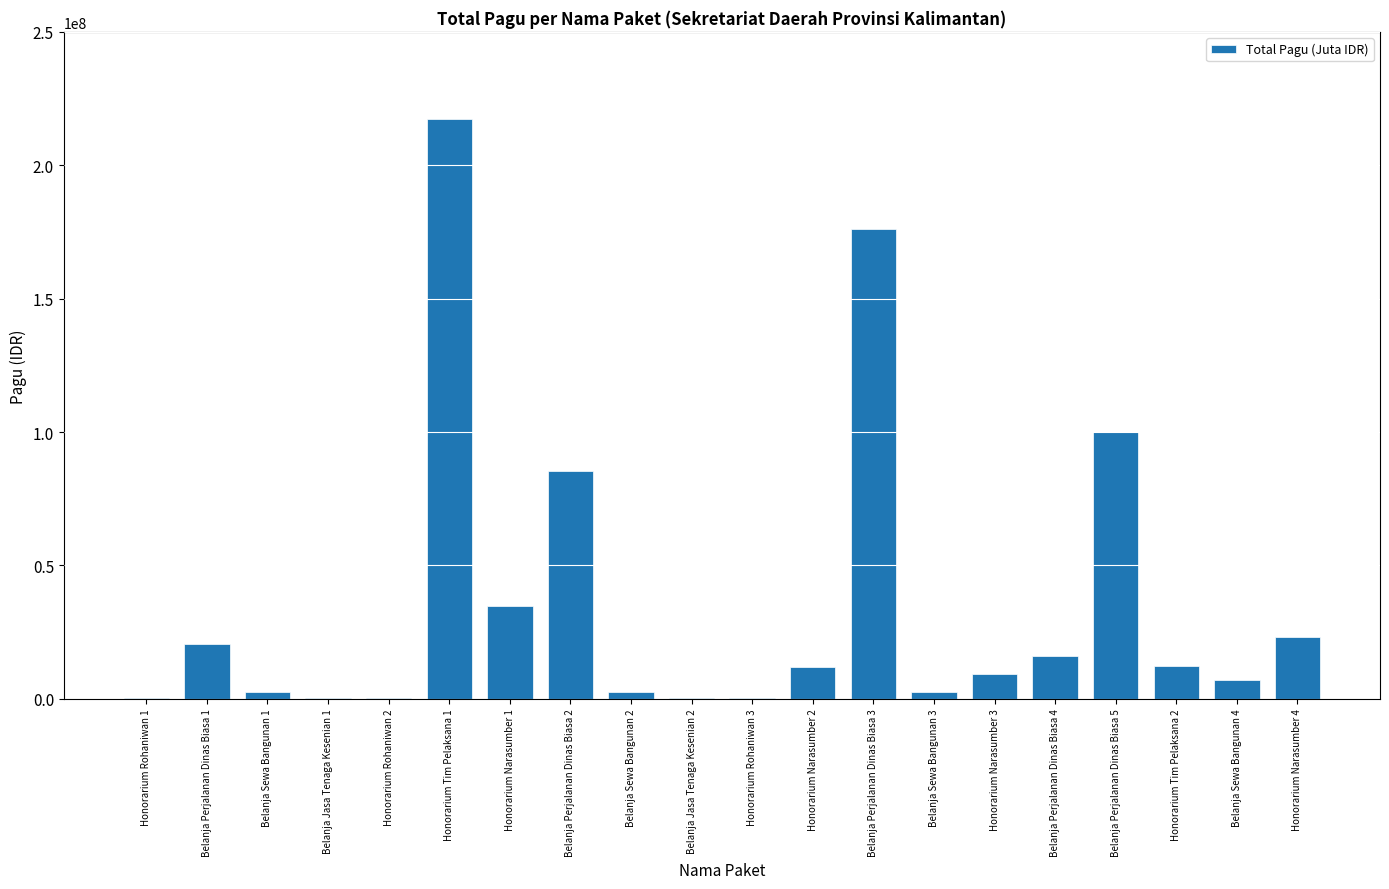

What is the ratio of the value at Honorarium Narasumber 4 to the value at Honorarium Tim Pelaksana 1?

0.1